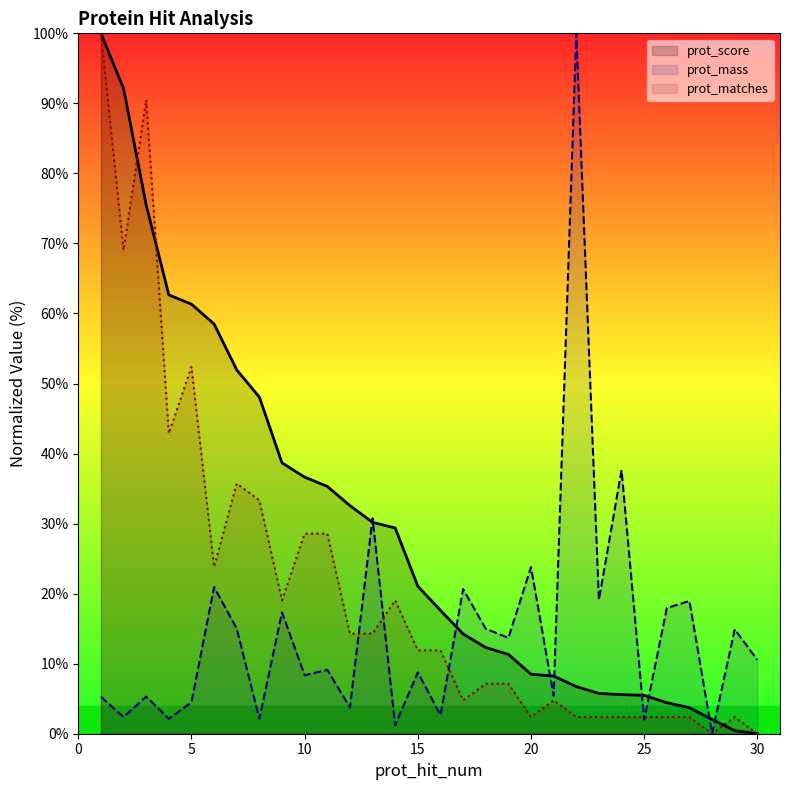

Rank the categories by prot_matches value from highest to lowest.

1, 3, 2, 5, 4, 7, 8, 10, 11, 6, 9, 14, 12, 13, 15, 16, 18, 19, 17, 21, 20, 22, 23, 24, 25, 26, 27, 29, 28, 30